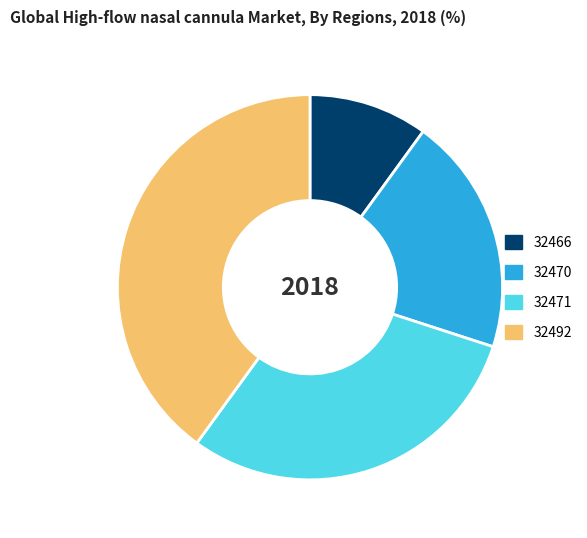

Between 32470 and 32471, which is larger?

32471